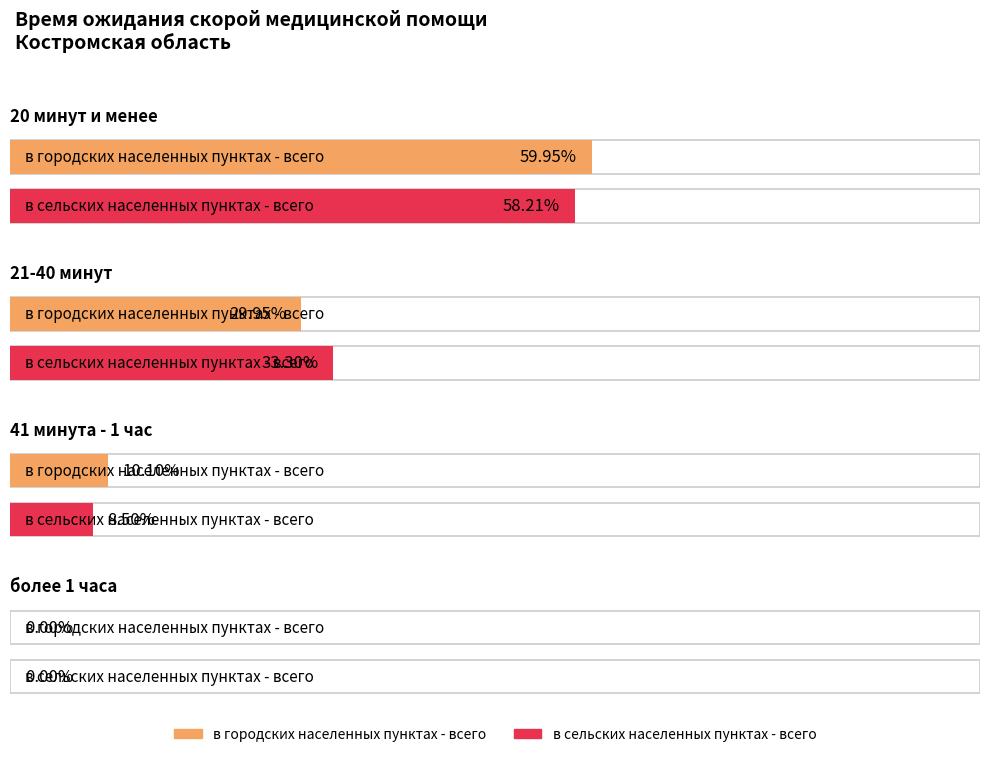

Which label corresponds to the smallest value in the chart?

более 1 часа